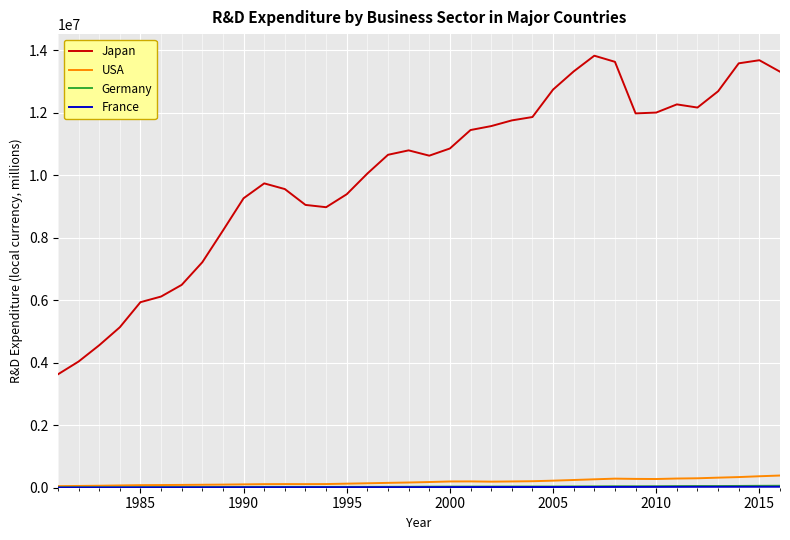

True or false: USA and Japan intersect in this chart.

False